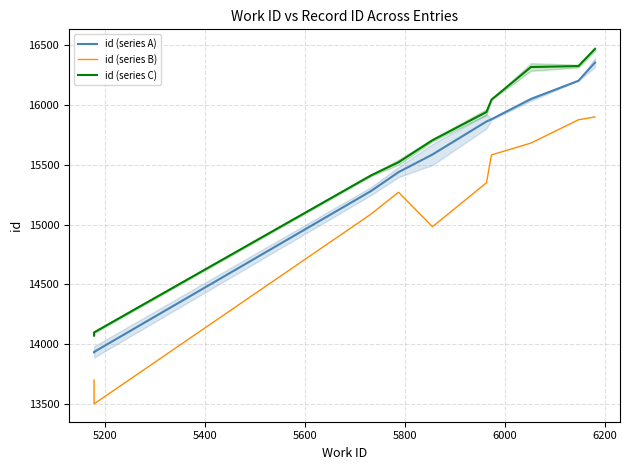

In id (series B), how many points are lower than both neighbors (excluding endpoints)?

2